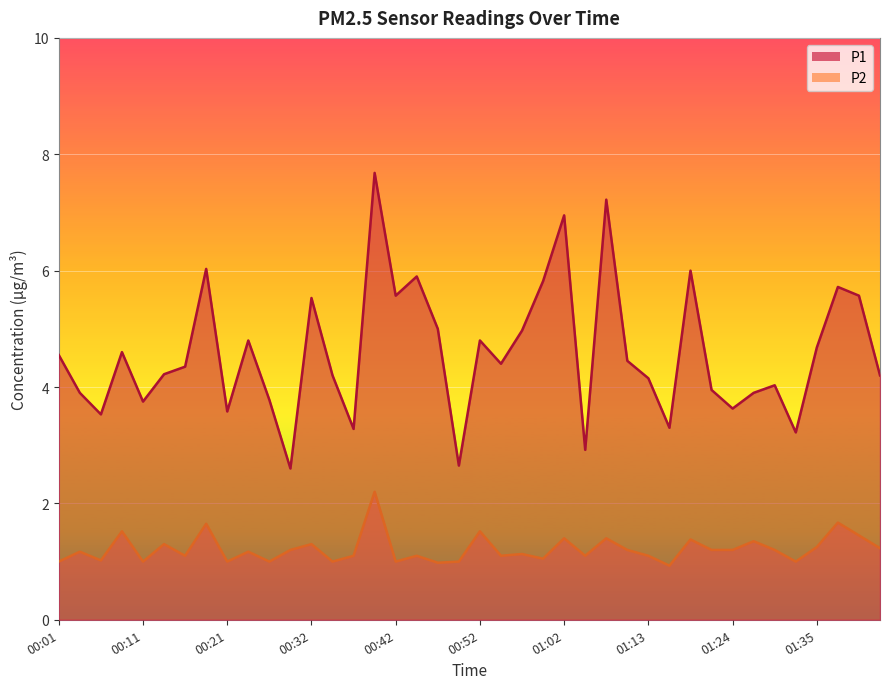

What is the minimum value for P2?

0.9